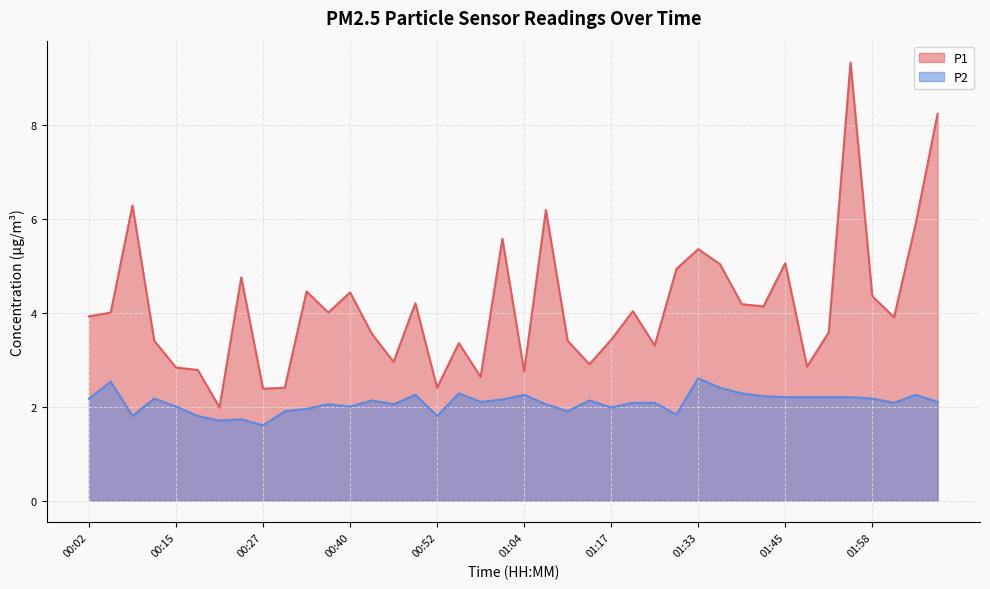

True or false: P2 and P1 cross at least once.

False